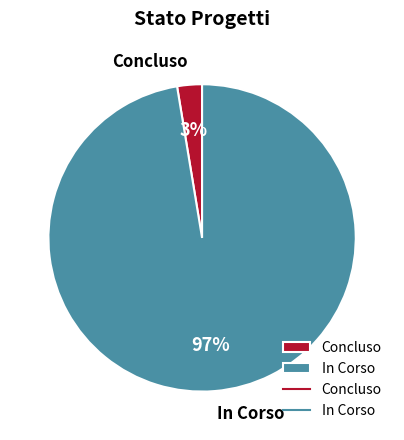

Combined, do In Corso and Concluso account for over 50%?

Yes